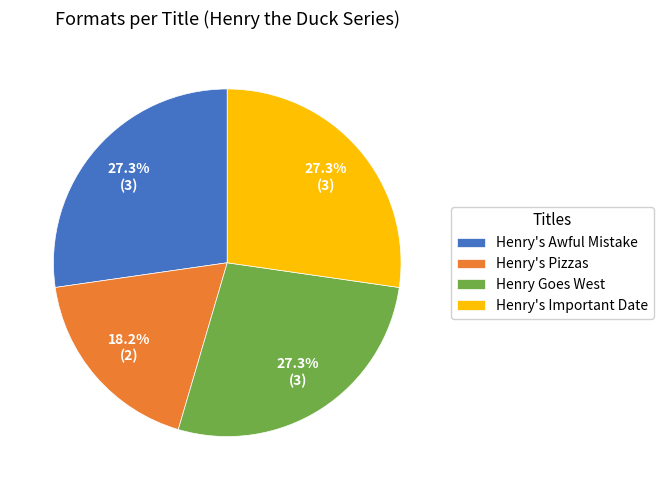

Which has a higher value, Henry's Awful Mistake or Henry's Pizzas?

Henry's Awful Mistake